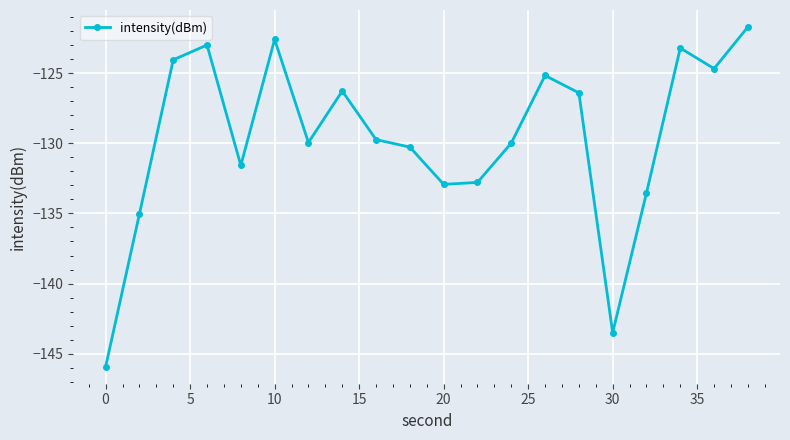

What is the value of the 13th point from the left?

-130.0